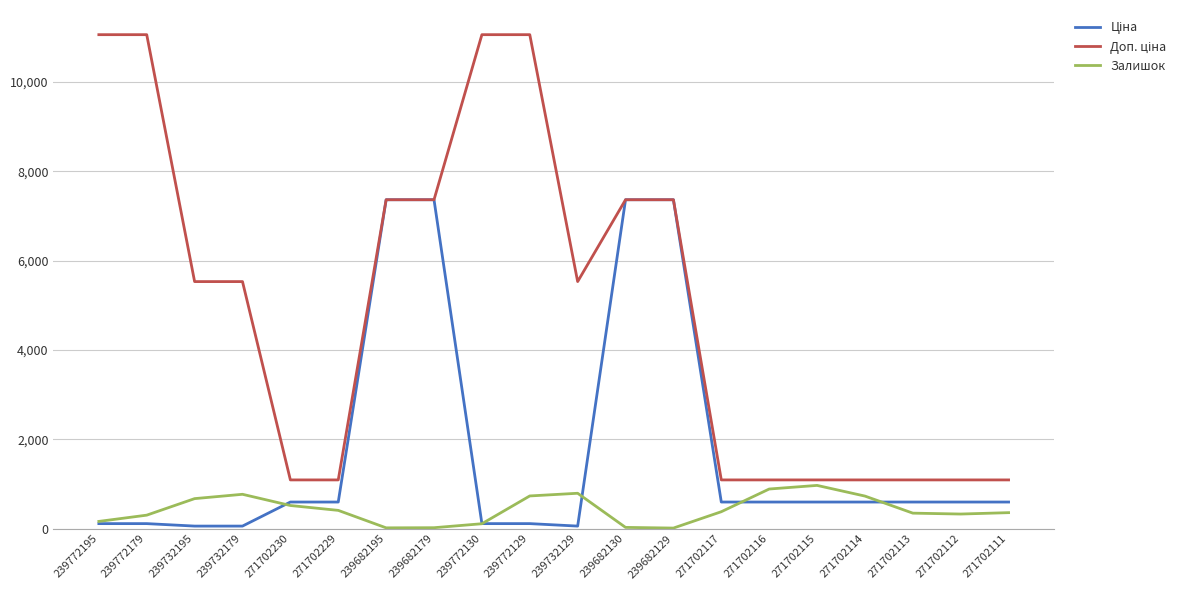

The value of Залишок at 271702230 is 516.0. True or false?

True